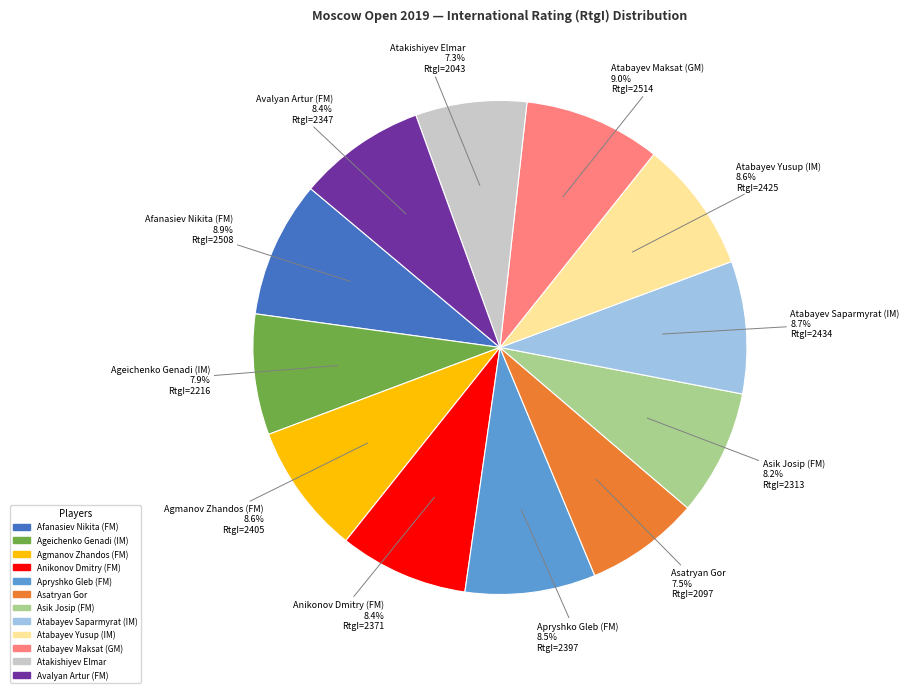

To the nearest percent, what is the average slice percentage?

8%